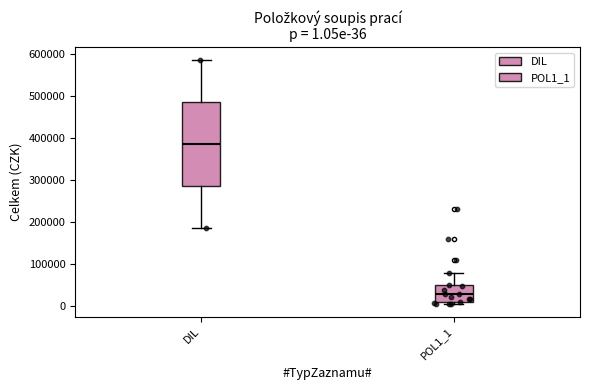

Comparing the boxes themselves (not the whiskers), which one is the tallest?

DIL